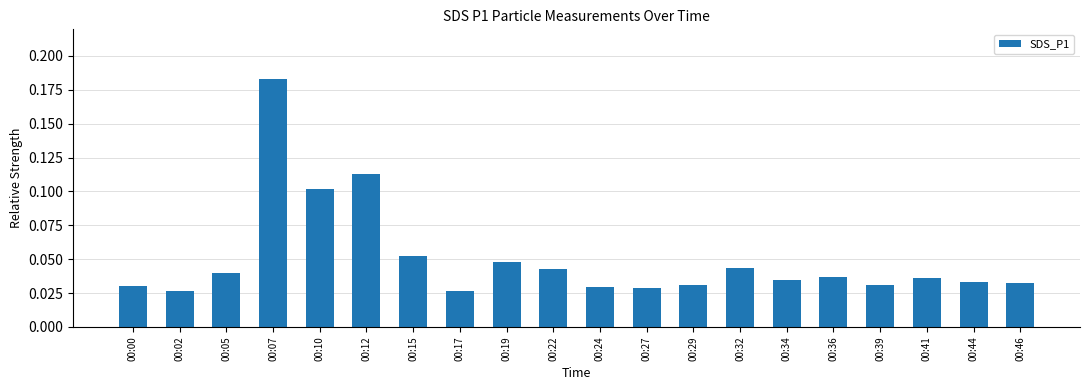

What is the sum of all values?

1.0